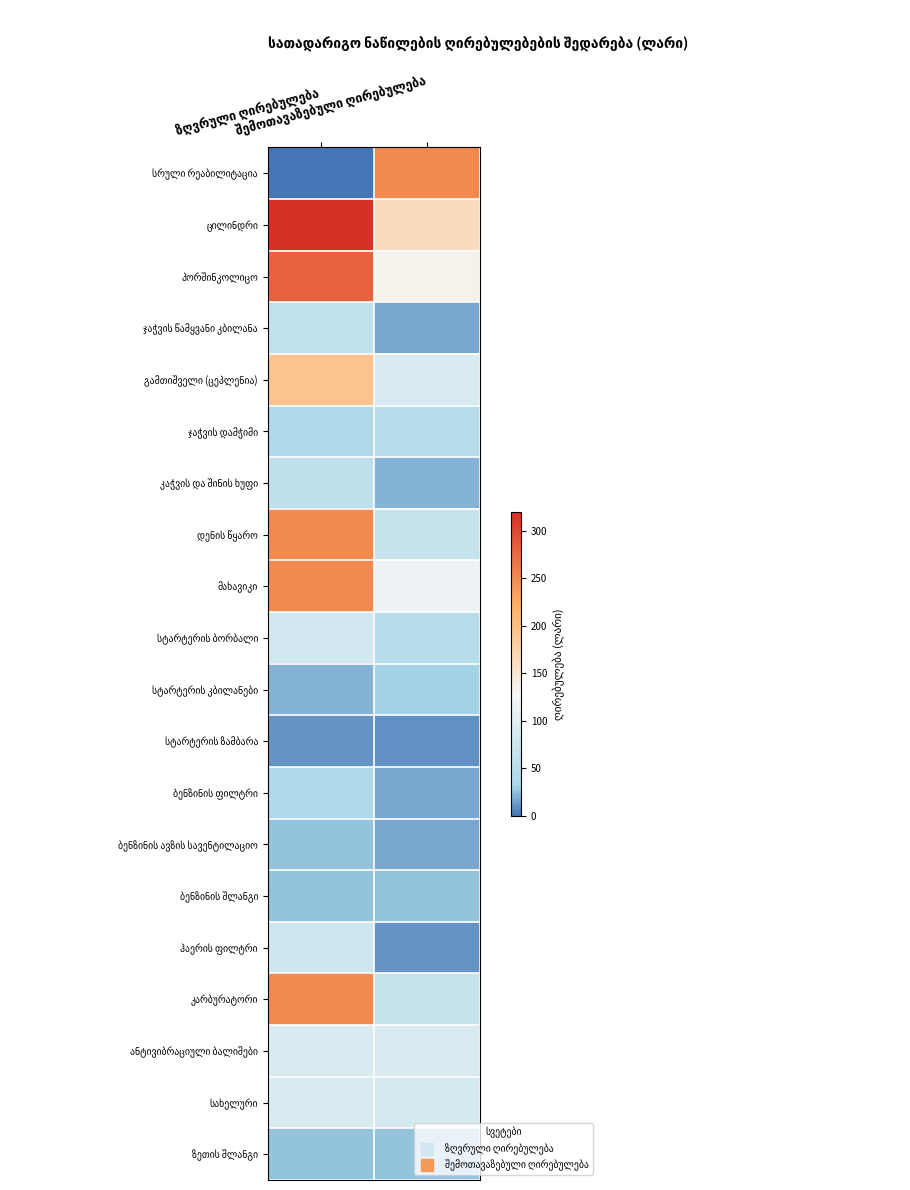

The ბენზინის ფილტრი series shows 31 at შემოთავაზებული ღირებულება. True or false?

False